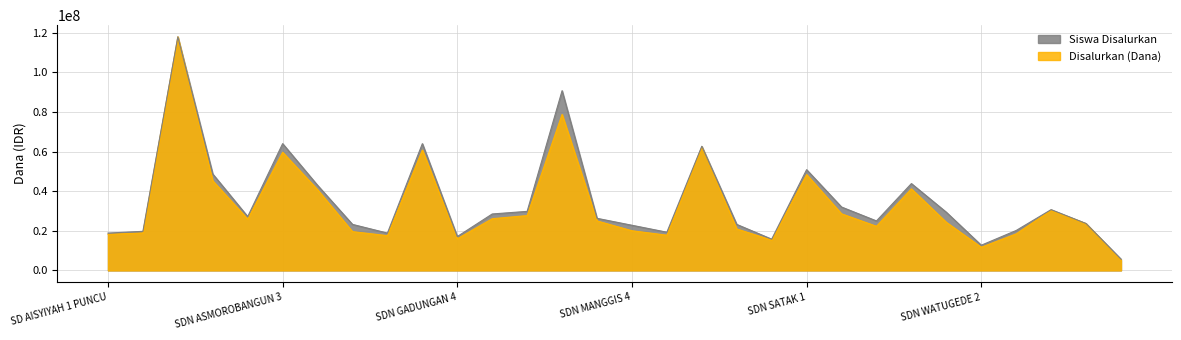

At how many categories does at least one series exceed 102428191?

1